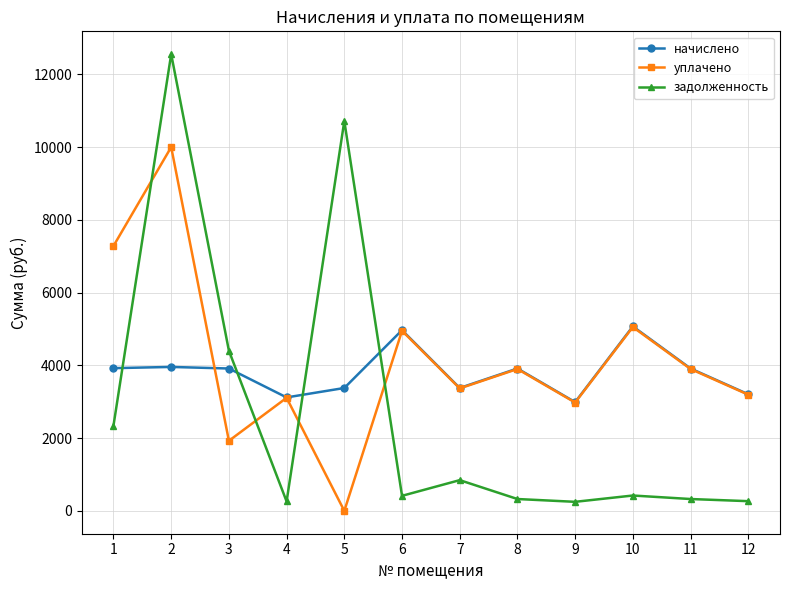

What are all the series names shown in the legend?

начислено, уплачено, задолженность